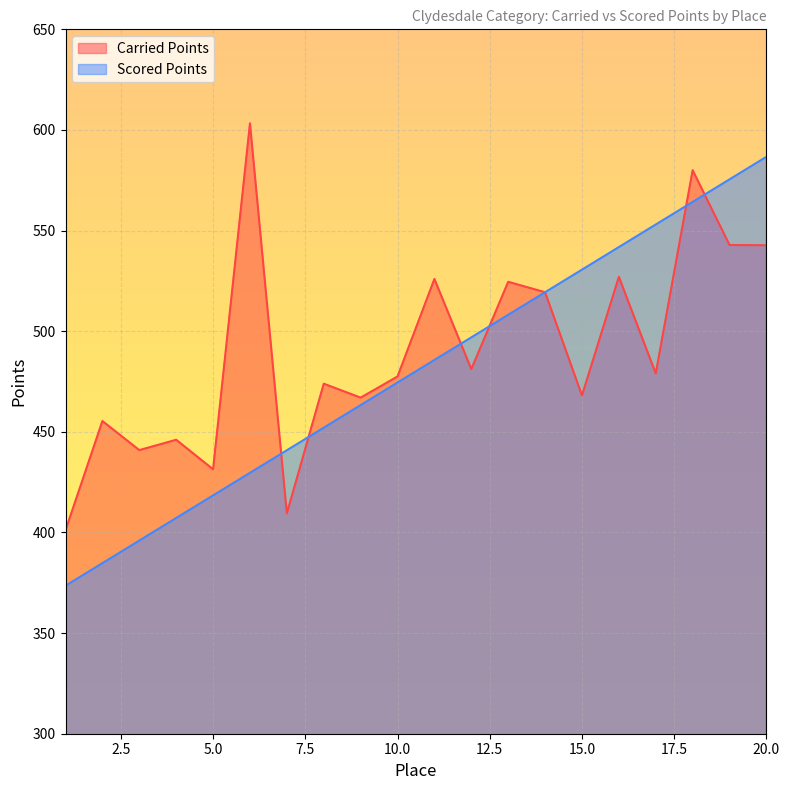

True or false: Scored Points and Carried Points intersect in this chart.

True